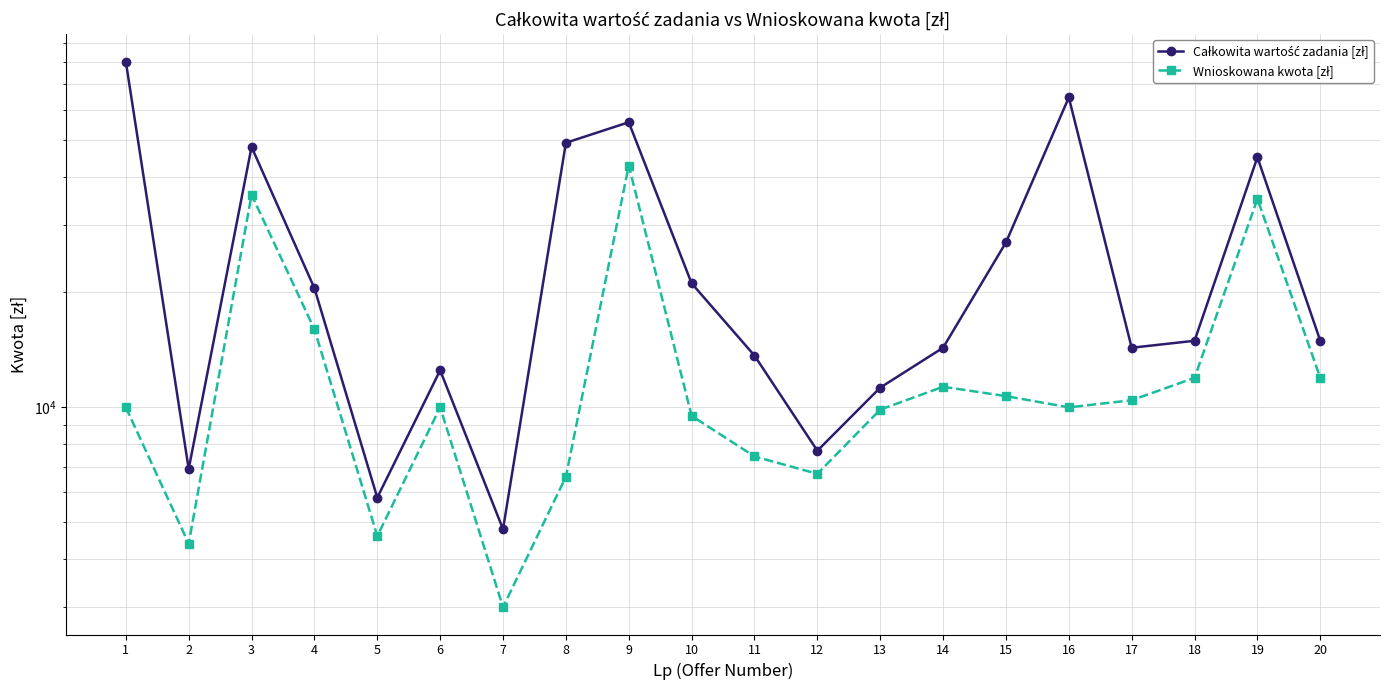

Which label corresponds to the largest value in the chart?

1